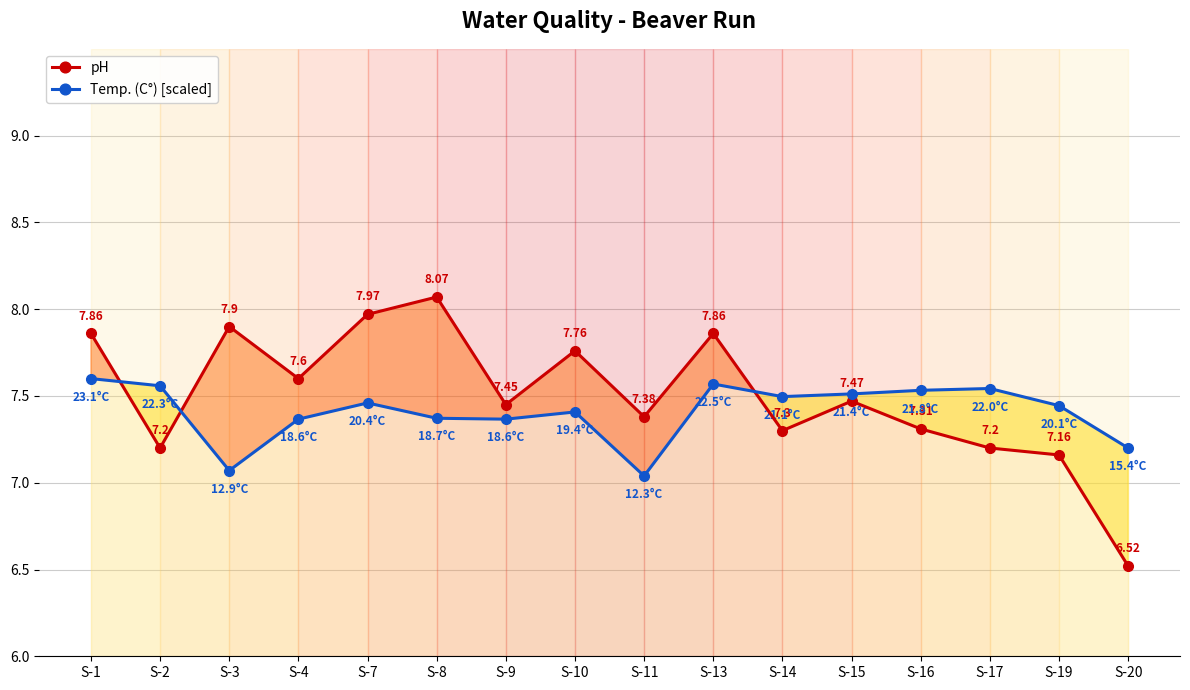

What is the difference between the highest and lowest values at S-16?

0.2